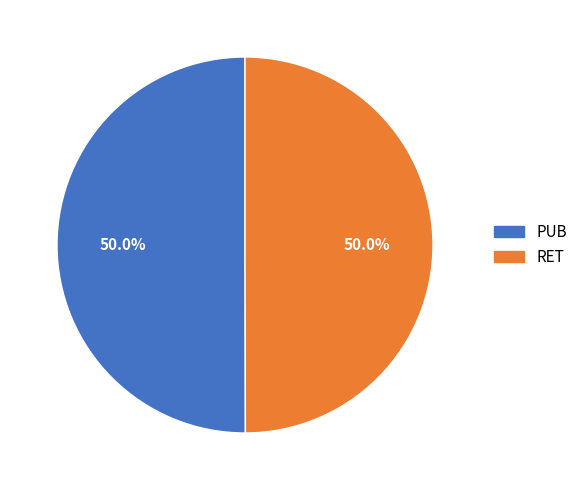

What percentage is the PUB slice, to the nearest percent?

50%